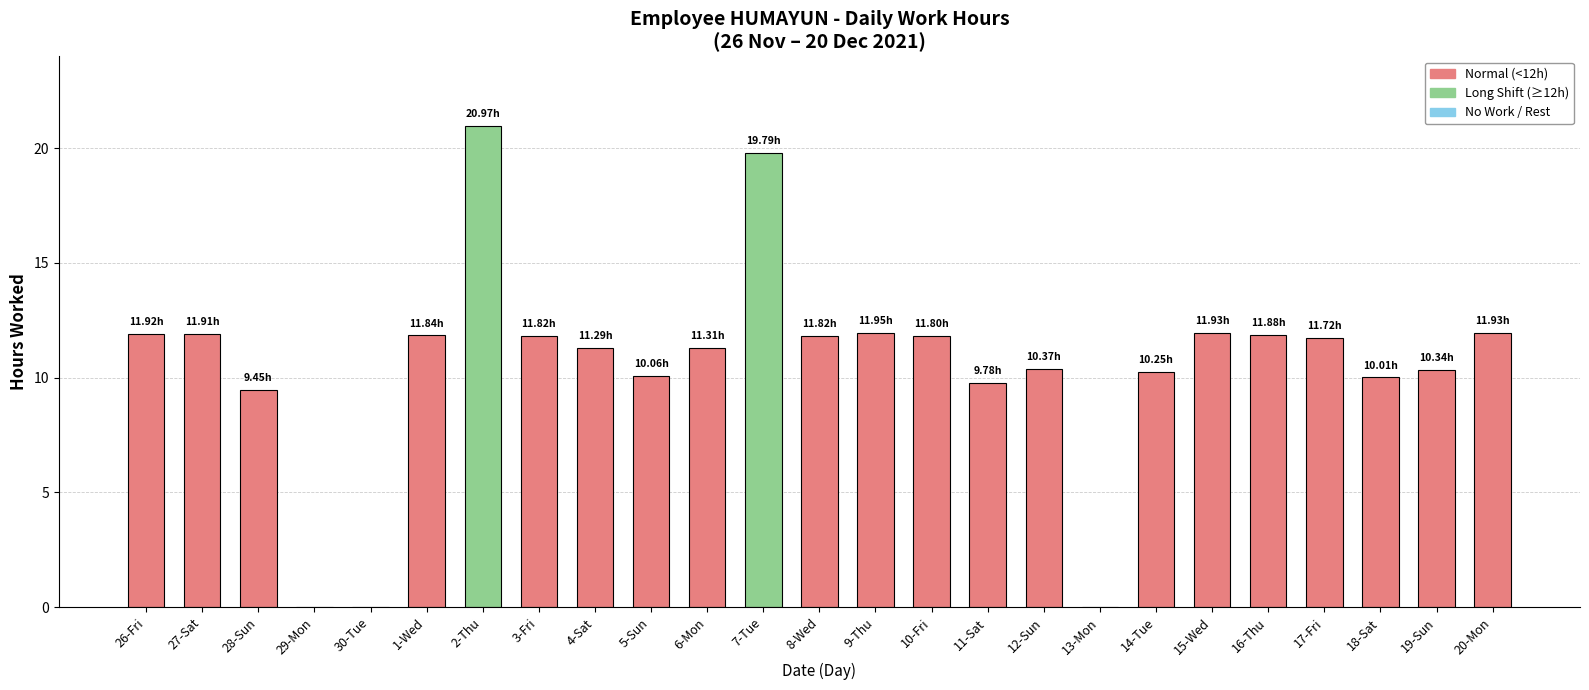

What is the change in value from 4-Sat to 15-Wed?

+0.6